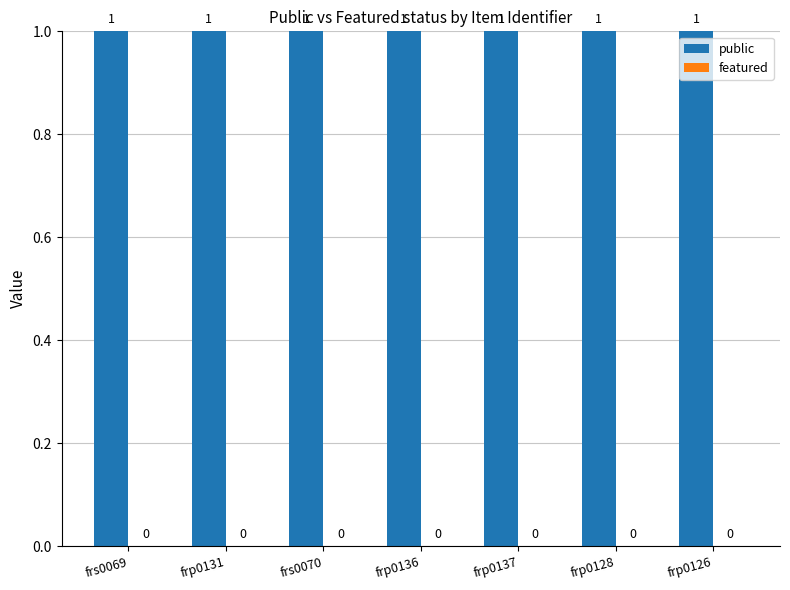

What are all the series names shown in the legend?

public, featured